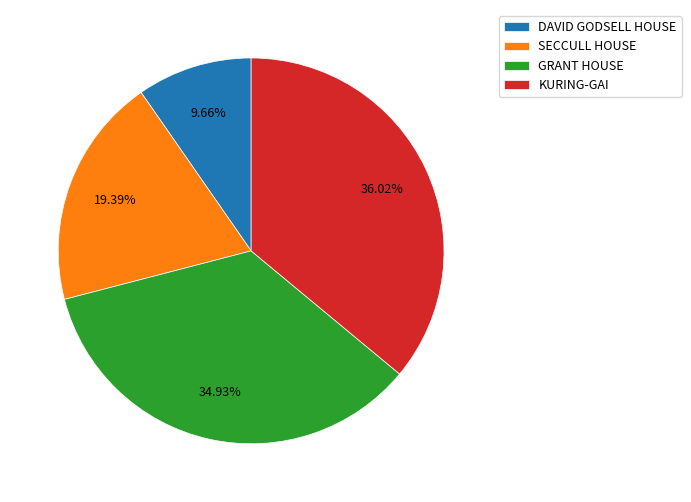

Which slice is the smallest?

DAVID GODSELL HOUSE